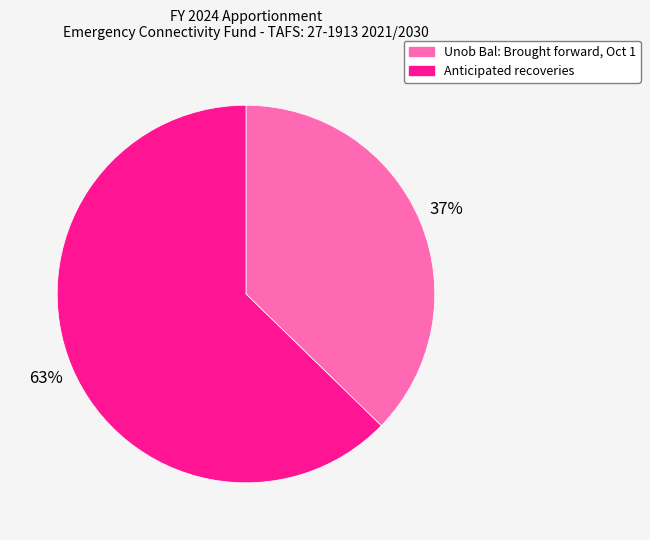

Is there a majority slice in this chart?

Yes